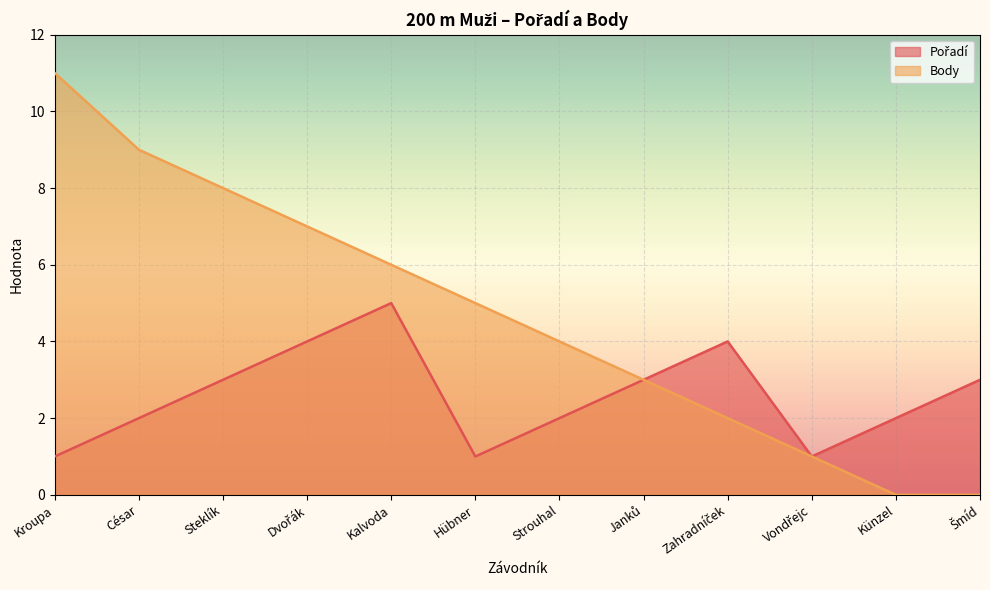

Reading left to right, list all the values displayed in this chart.

Pořadí: Kroupa=1	César=2	Steklík=3	Dvořák=4	Kalvoda=5	Hübner=1	Strouhal=2	Janků=3	Zahradníček=4	Vondřejc=1	Künzel=2	Šmíd=3
Body: Kroupa=11	César=9	Steklík=8	Dvořák=7	Kalvoda=6	Hübner=5	Strouhal=4	Janků=3	Zahradníček=2	Vondřejc=1	Künzel=0	Šmíd=0